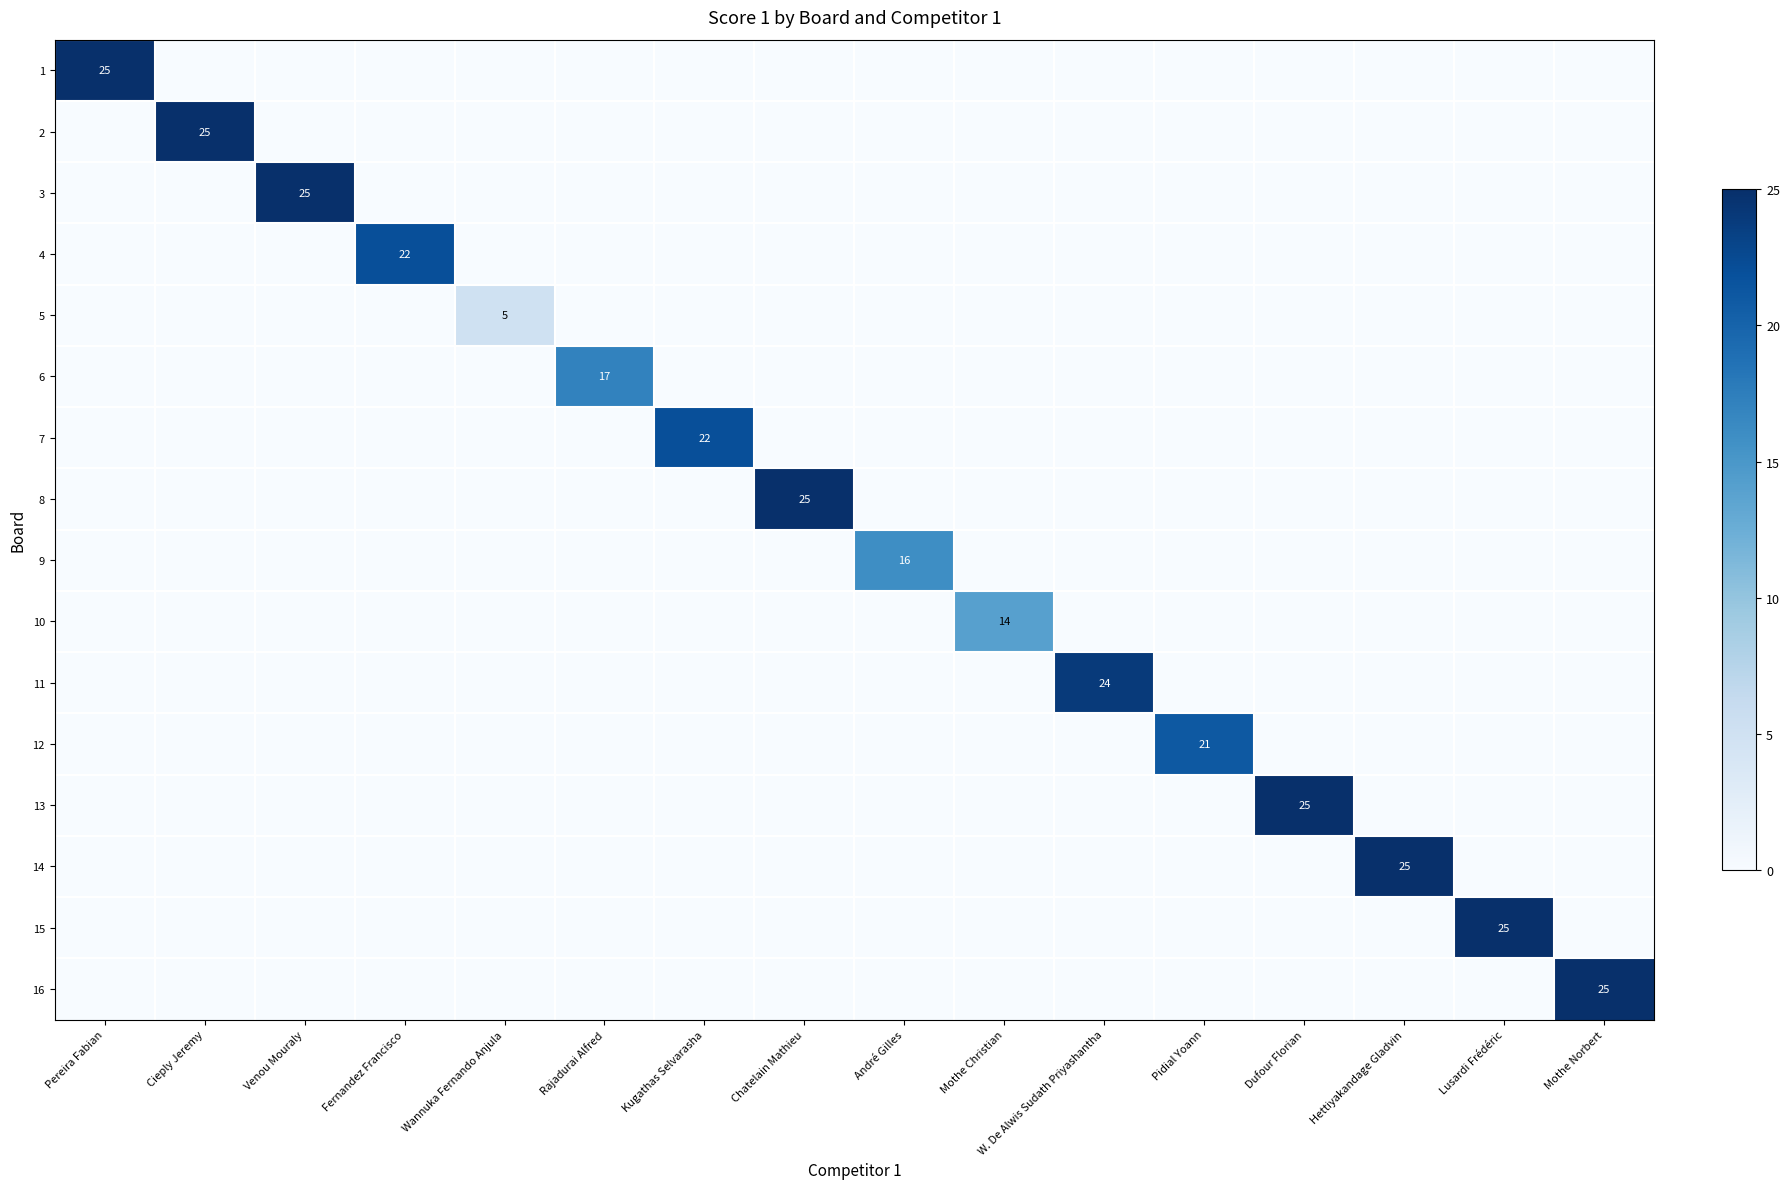

The 16 series shows 25 at Mothe Norbert. True or false?

True